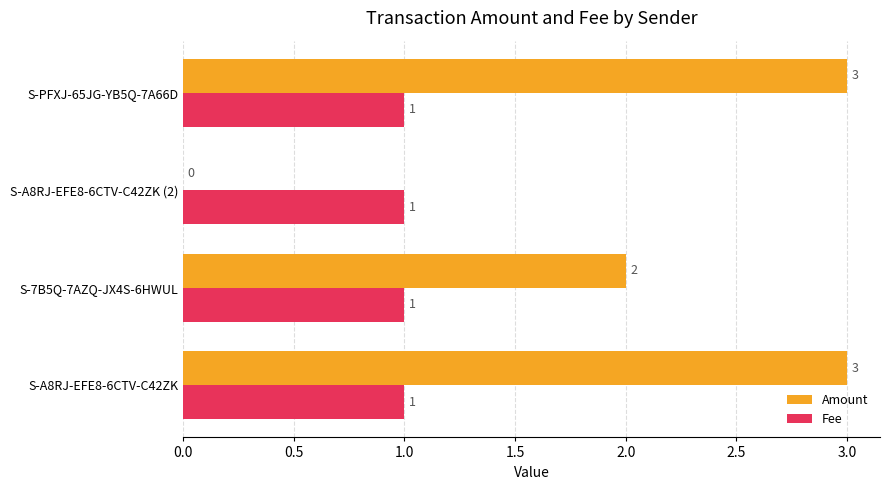

What is the sum of the Amount values at S-7B5Q-7AZQ-JX4S-6HWUL and S-A8RJ-EFE8-6CTV-C42ZK (2)?

2.0